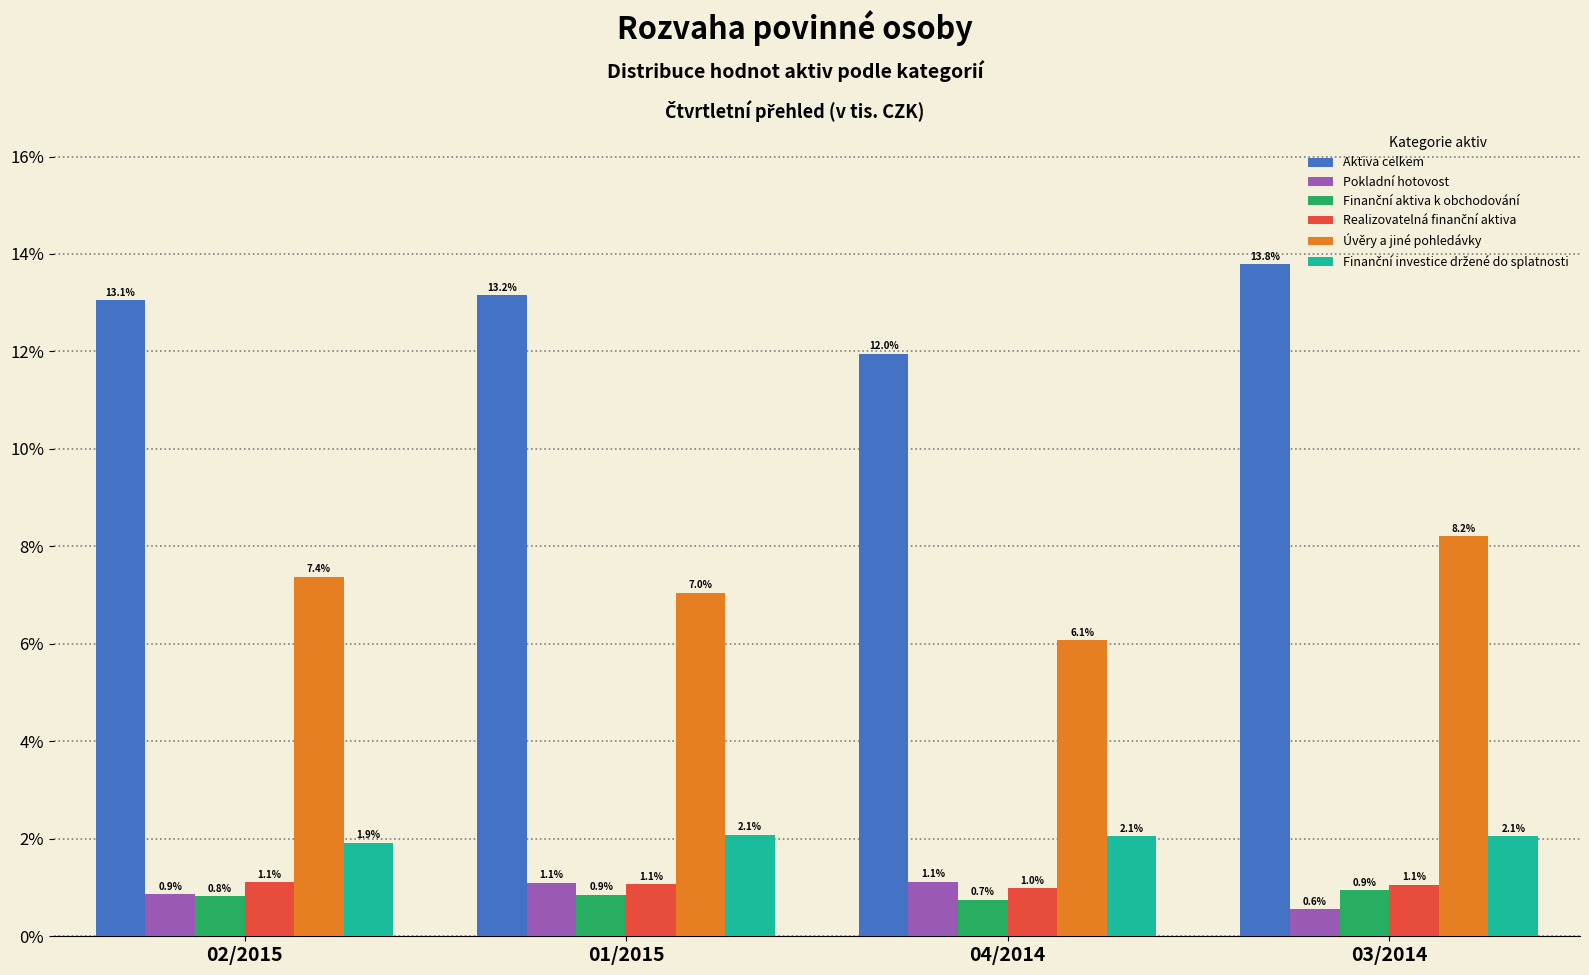

What is the difference between the second highest and minimum values in the Aktiva celkem series?

1.2